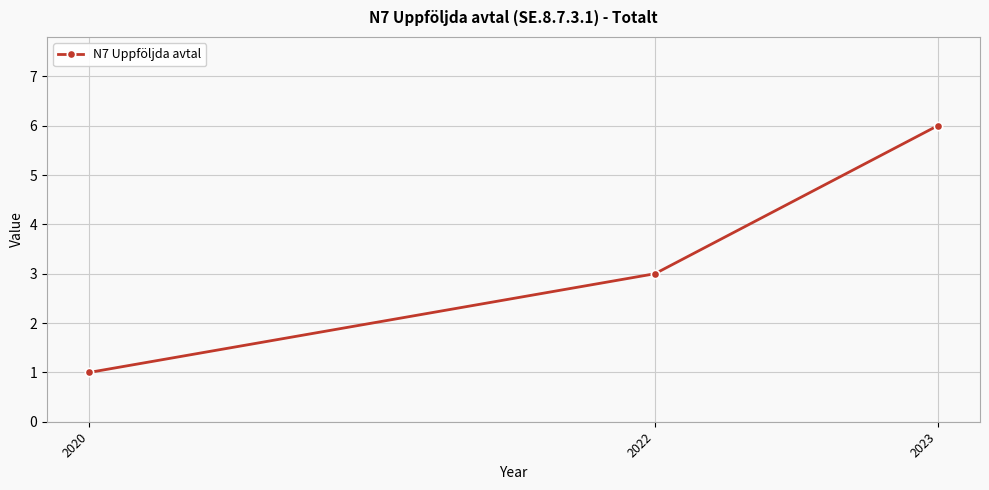

What is the change in value from 2020 to 2022?

+2